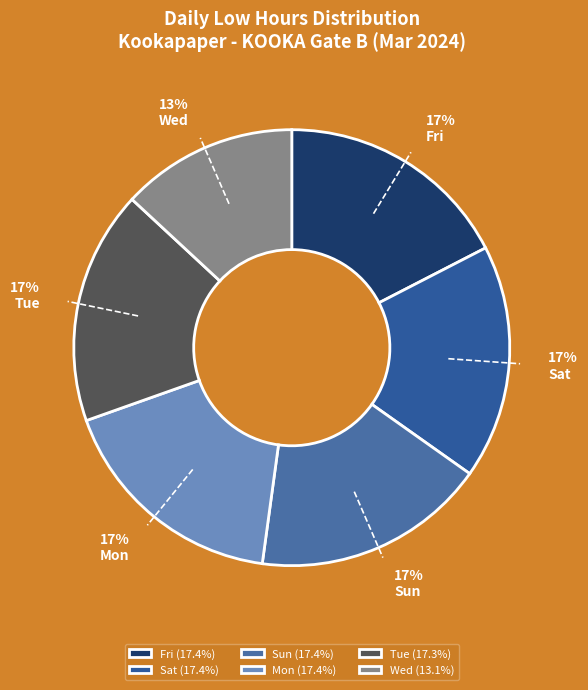

How many segments does this pie chart have?

6